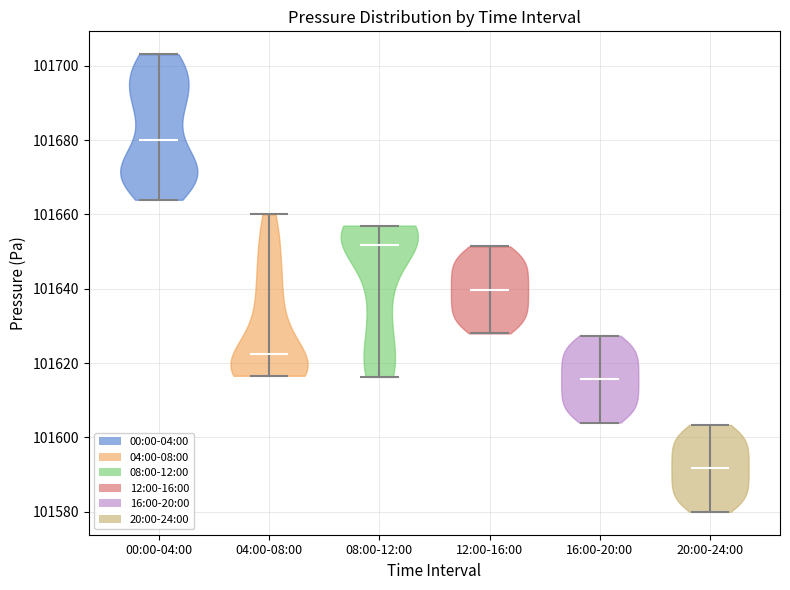

Reading left to right, read every violin against the y-axis: where its median line is, and the lowest and highest points it reaches. The values are not printed on the chart, so give them approximately, as read against the axis.

00:00-04:00: median line 101680, lowest point 101664, highest point 101704
04:00-08:00: median line 101622, lowest point 101616, highest point 101660
08:00-12:00: median line 101652, lowest point 101616, highest point 101658
12:00-16:00: median line 101640, lowest point 101628, highest point 101652
16:00-20:00: median line 101616, lowest point 101604, highest point 101628
20:00-24:00: median line 101592, lowest point 101580, highest point 101604